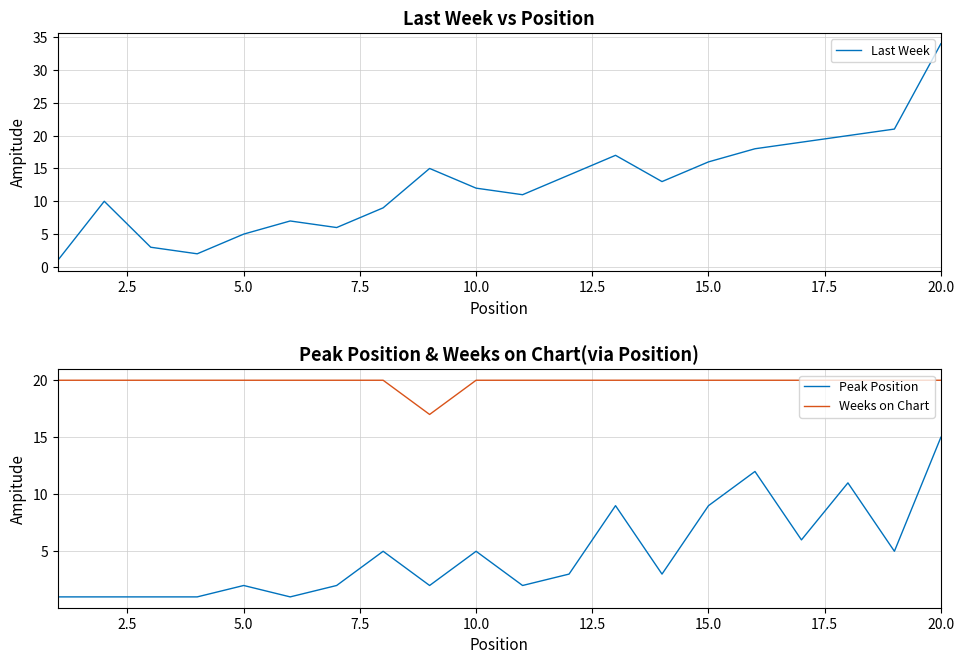

True or false: Peak Position and Weeks on Chart intersect in this chart.

False